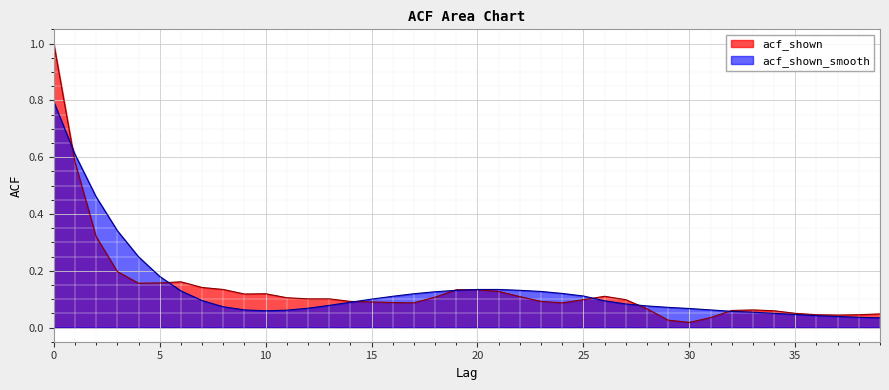

Which has a higher value, 26 or 37?

26